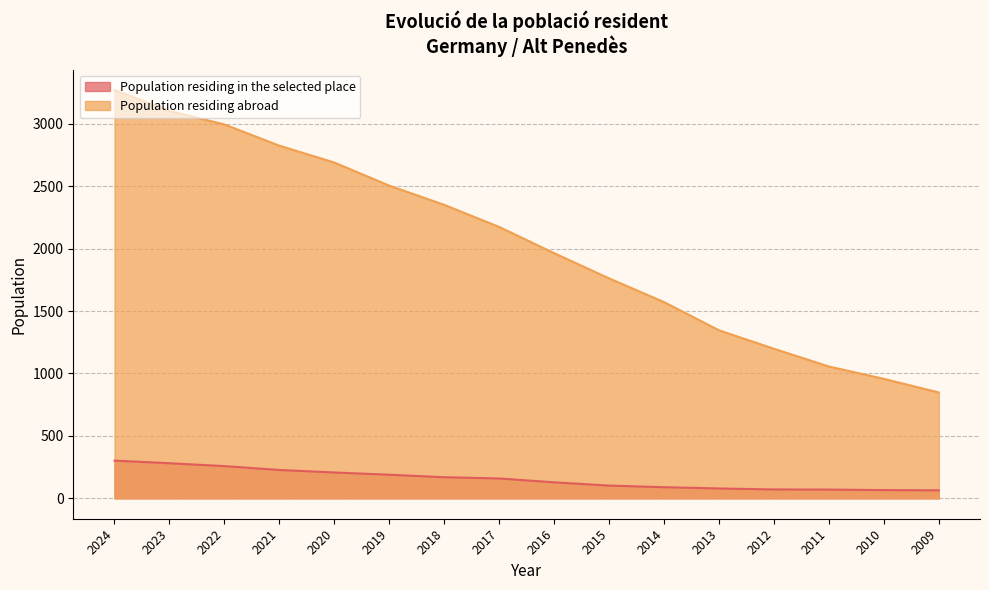

How many lines are shown in the chart?

2